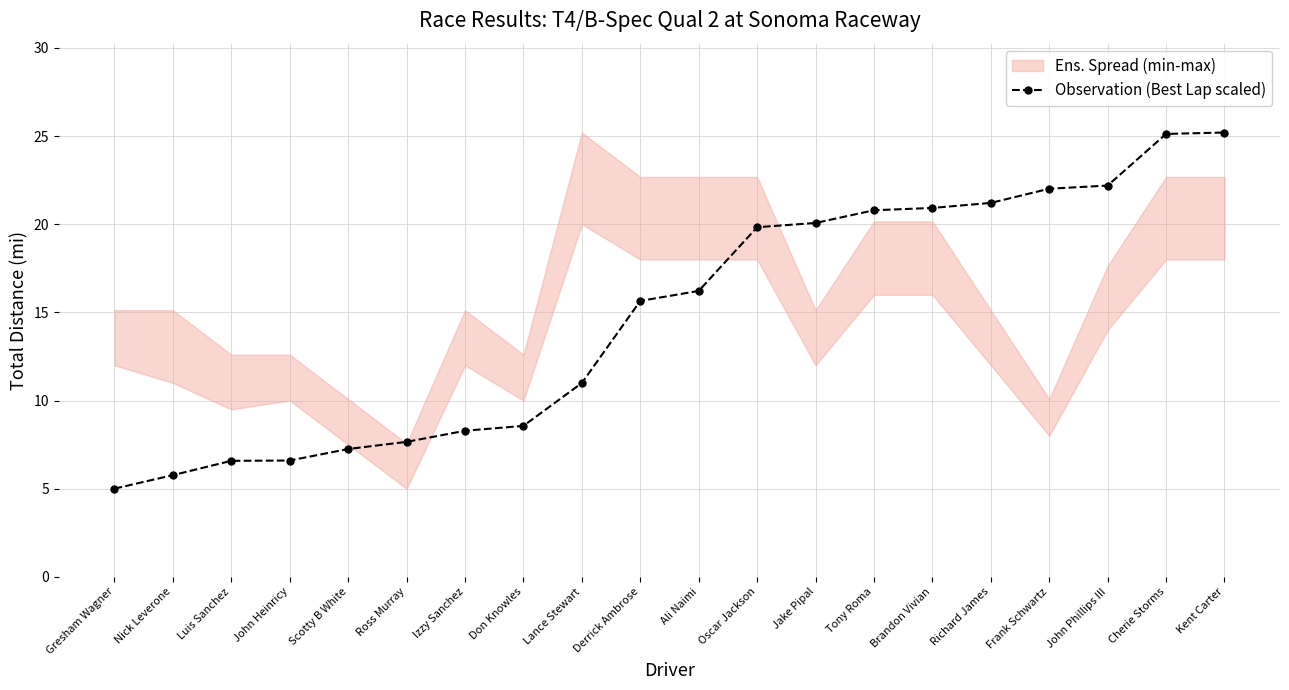

Which has a higher value, Ali Naimi or Ross Murray?

Ali Naimi